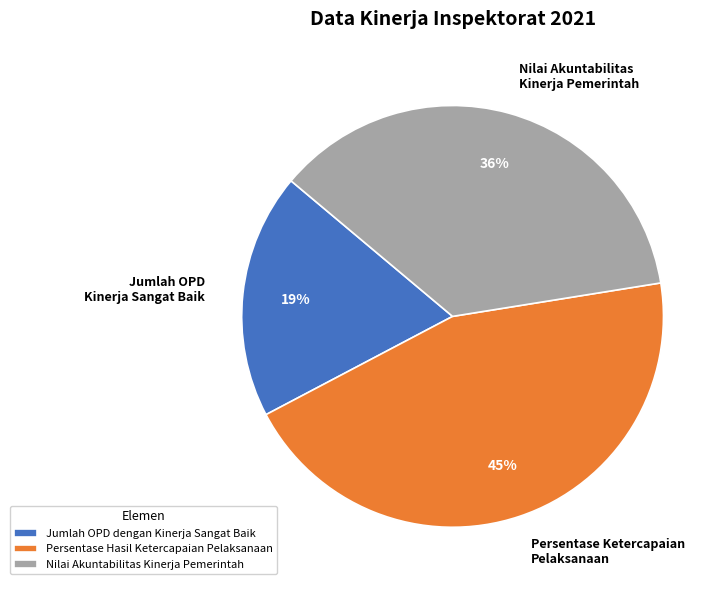

How many segments does this pie chart have?

3